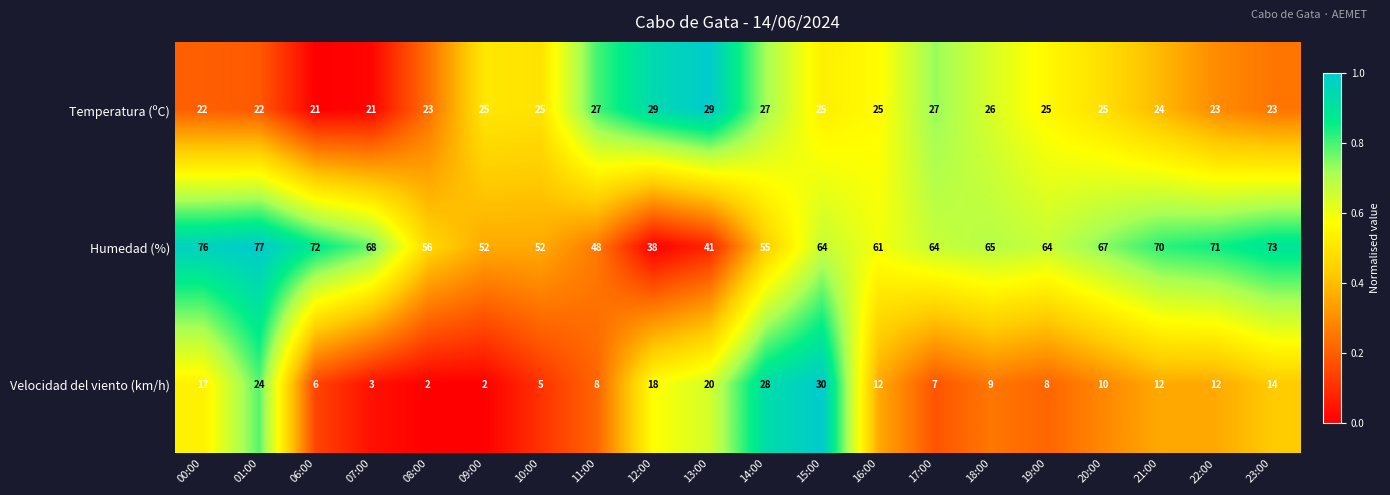

Which series has the largest range (max minus min)?

Humedad (%)